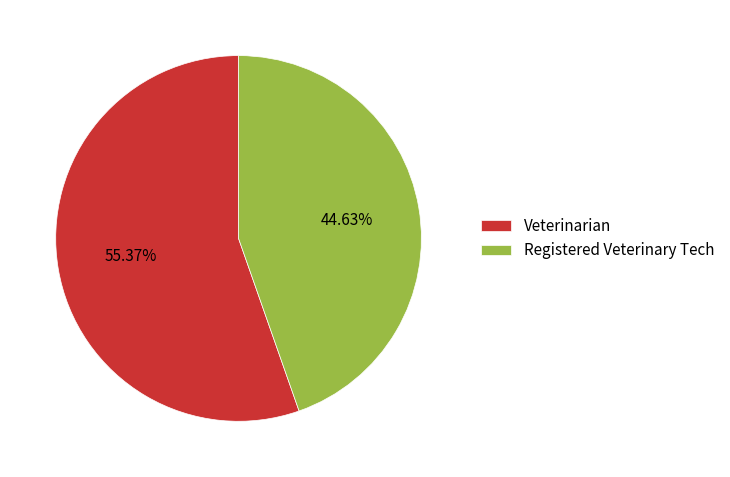

Do Veterinarian and Registered Veterinary Tech together represent more than half of the pie?

Yes